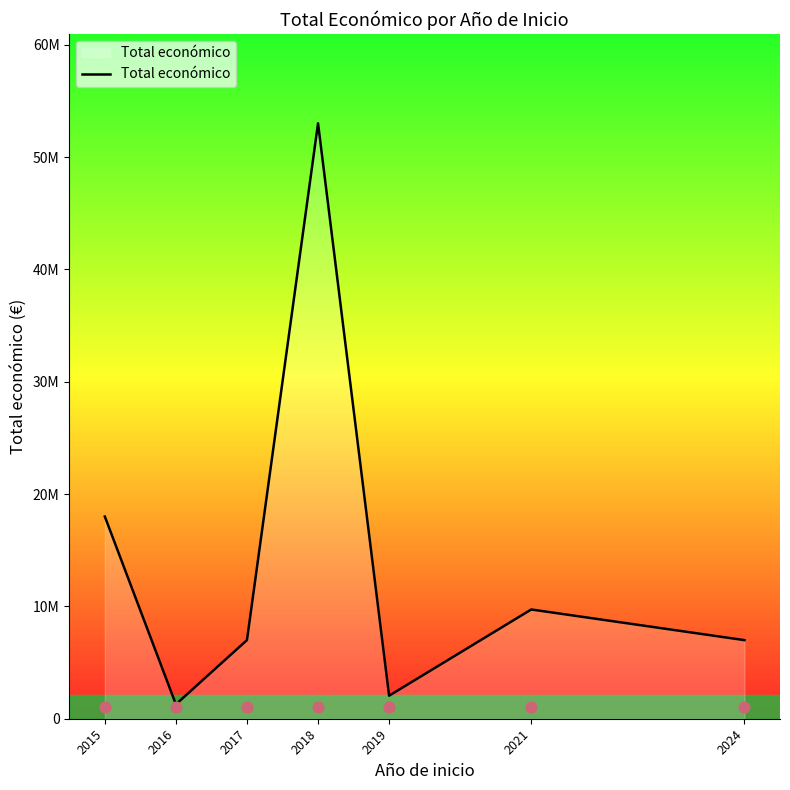

Which has a higher value, 2015 or 2018?

2018